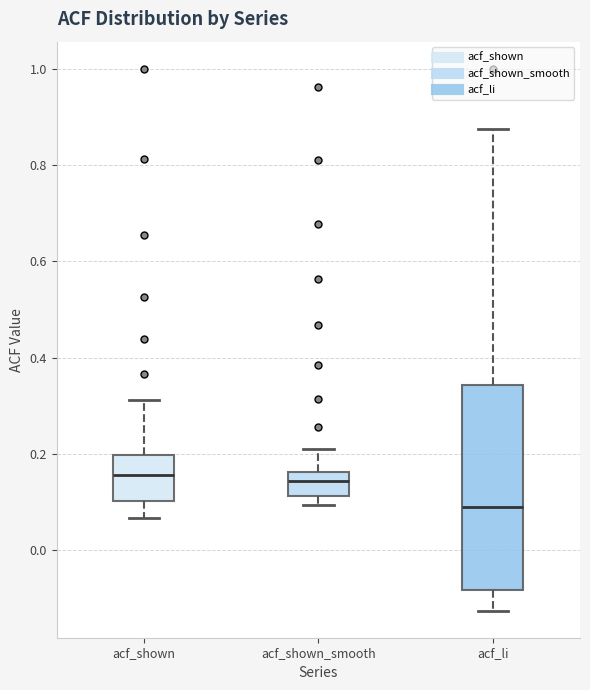

Reading left to right, read every box against the y-axis: the position of its median line, the range the box covers, and the ends of its whiskers. The values are not printed on the chart, so give them approximately, as read against the axis.

acf_shown: median 0.16, box 0.10 to 0.20, whiskers 0.06 to 0.32
acf_shown_smooth: median 0.14, box 0.12 to 0.16, whiskers 0.10 to 0.22
acf_li: median 0.10, box -0.08 to 0.34, whiskers -0.12 to 0.88